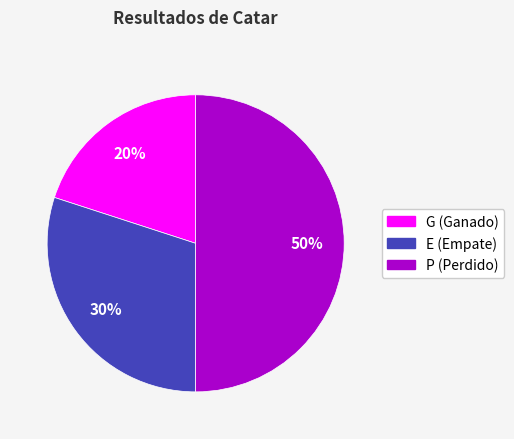

To the nearest percent, what portion does E represent?

30%